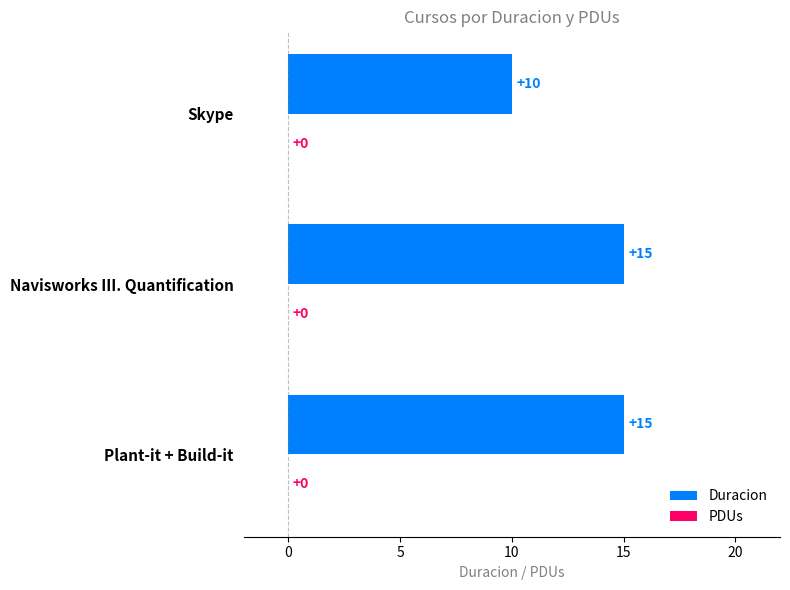

What is the greatest value displayed?

15